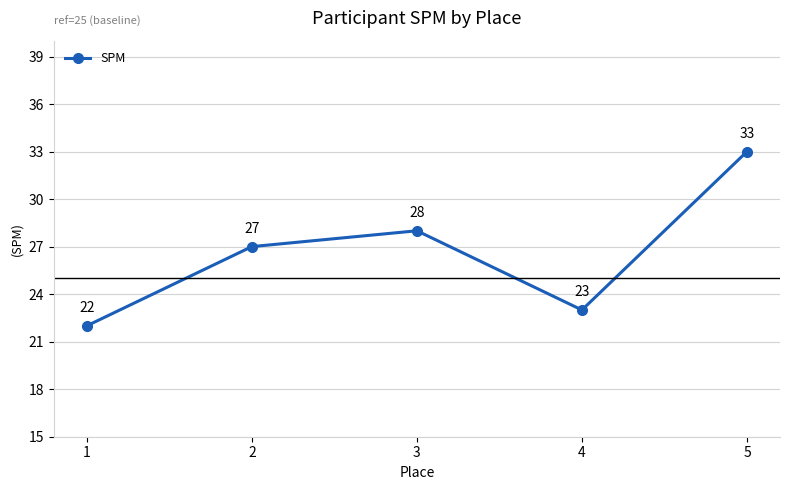

Rank the categories by value from highest to lowest.

5, 3, 2, 4, 1